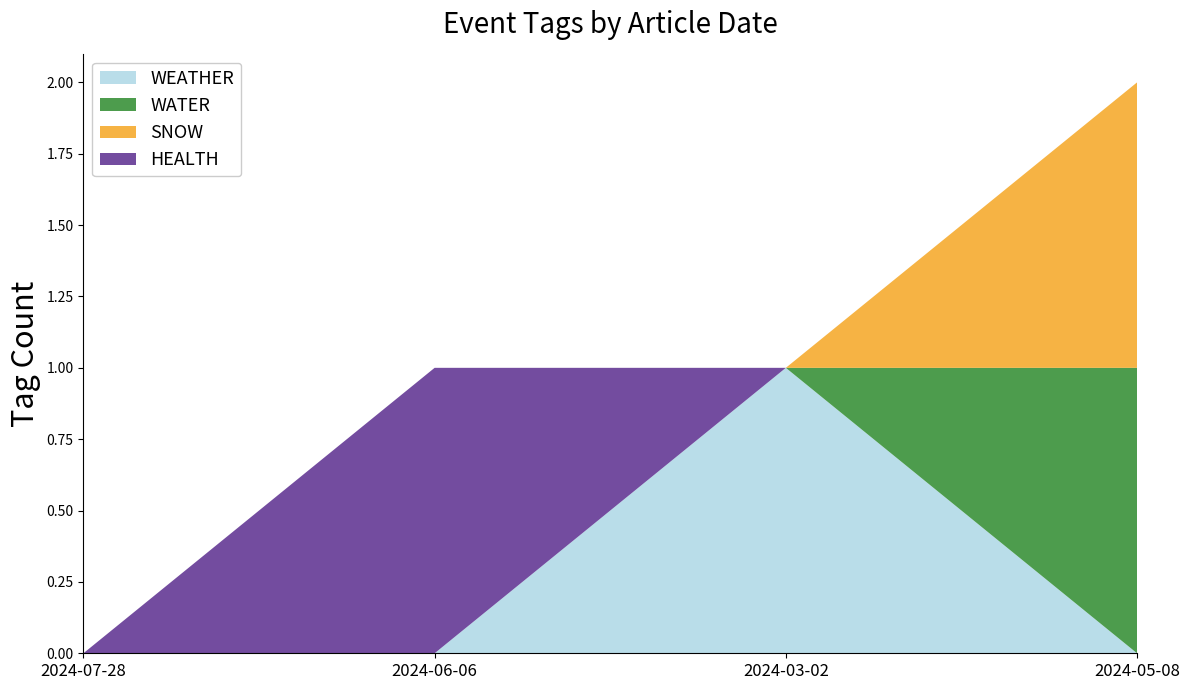

Reading left to right, extract all data points from this chart.

WEATHER: 0	0	1	0
WATER: 0	0	0	1
SNOW: 0	0	0	1
HEALTH: 0	1	0	0